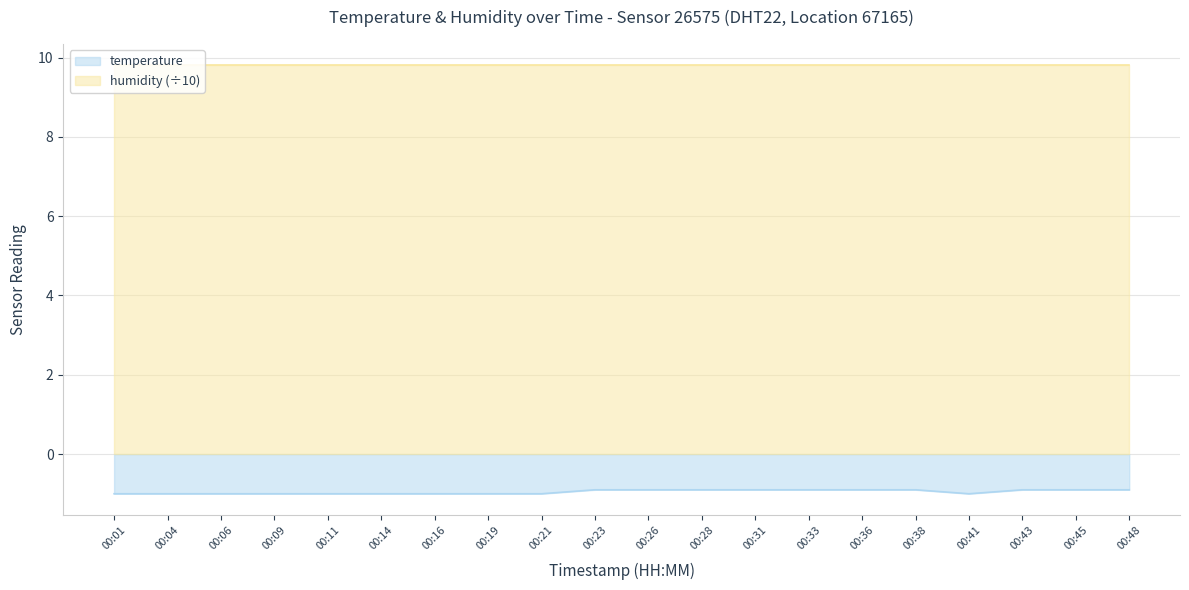

Which has a higher value, 00:16 or 00:23?

00:23